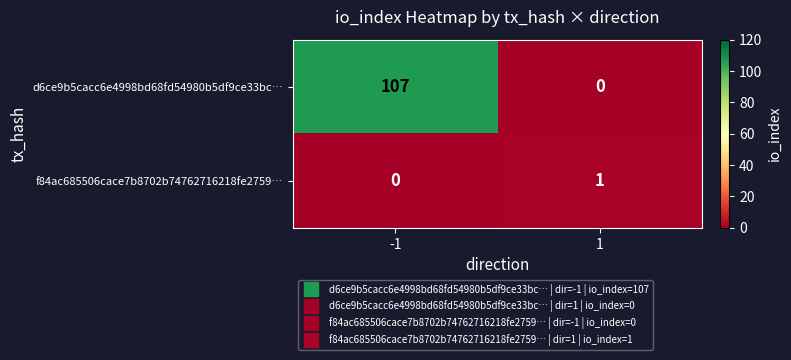

What is the total value across all series at -1?

107